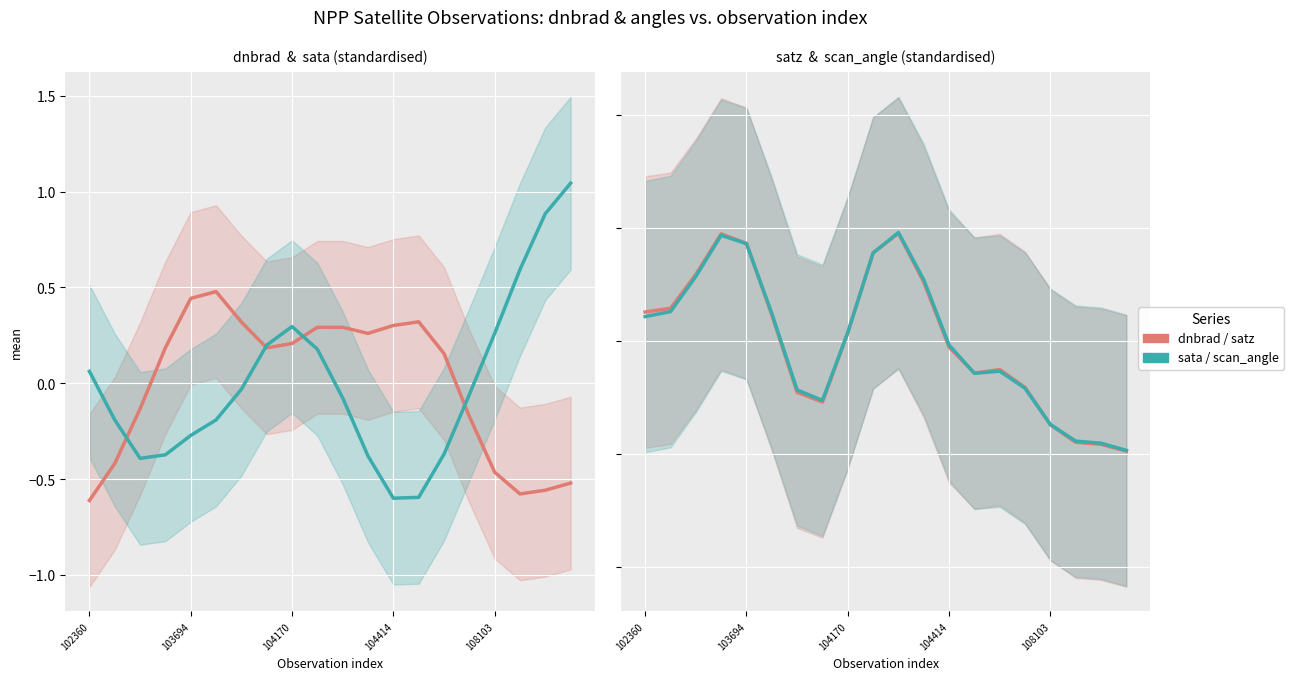

What is the difference between the highest and lowest values at 108103?

0.7